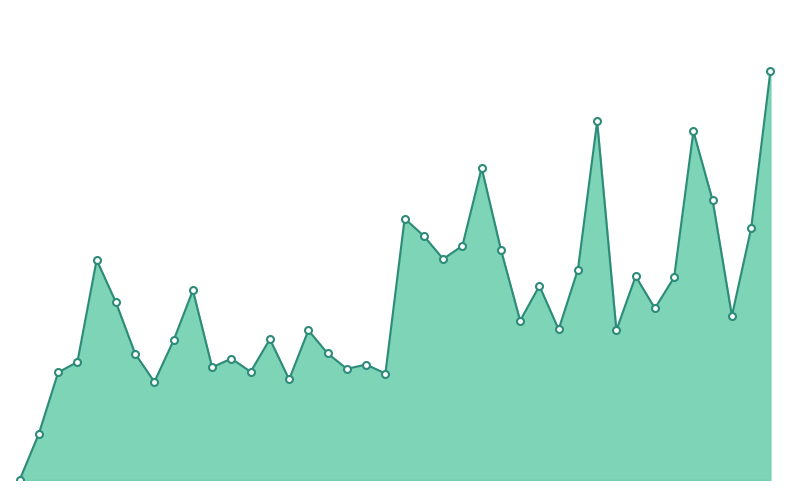

At which category does the chart reach its peak across all series?

62